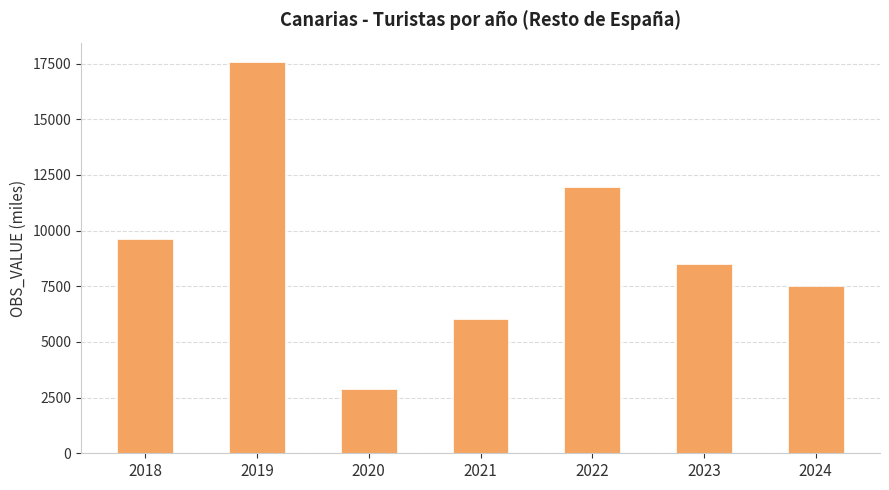

List the labels in order of value, smallest first.

2020, 2021, 2024, 2023, 2018, 2022, 2019